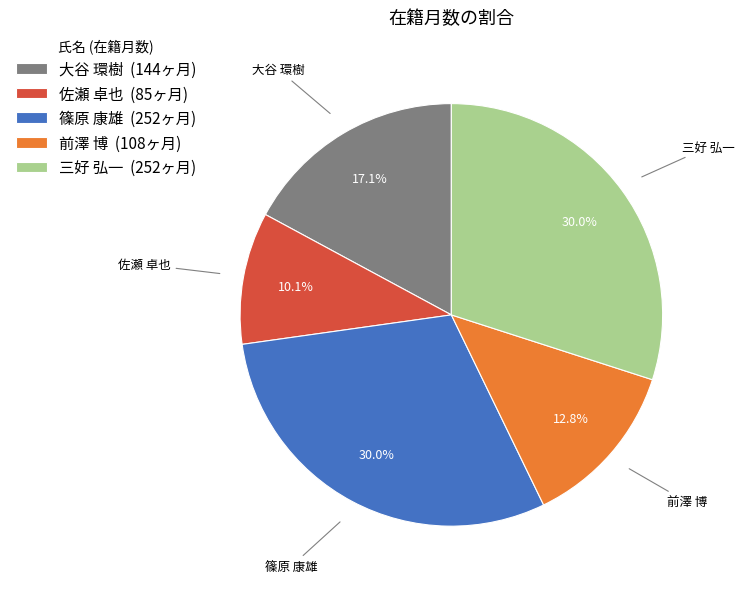

How many slices are in this pie chart?

5